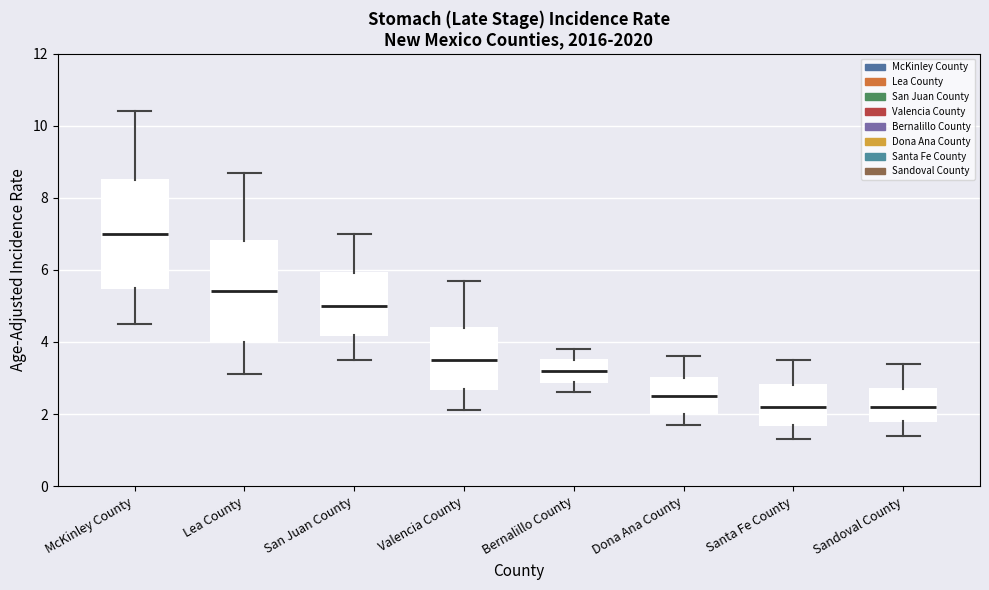

Reading left to right, transcribe this box plot: for each box, give where its median line is, the range the box spans, and where its two whiskers end, as read against the y-axis. The values are not printed on the chart, so give them approximately, as read against the axis.

McKinley County: median 7.0, box 5.6 to 8.6, whiskers 4.6 to 10.4
Lea County: median 5.4, box 4.0 to 6.8, whiskers 3.2 to 8.8
San Juan County: median 5.0, box 4.2 to 6.0, whiskers 3.6 to 7.0
Valencia County: median 3.6, box 2.8 to 4.4, whiskers 2.2 to 5.8
Bernalillo County: median 3.2, box 3.0 to 3.6, whiskers 2.6 to 3.8
Dona Ana County: median 2.6, box 2.0 to 3.0, whiskers 1.8 to 3.6
Santa Fe County: median 2.2, box 1.8 to 2.8, whiskers 1.4 to 3.6
Sandoval County: median 2.2, box 1.8 to 2.8, whiskers 1.4 to 3.4